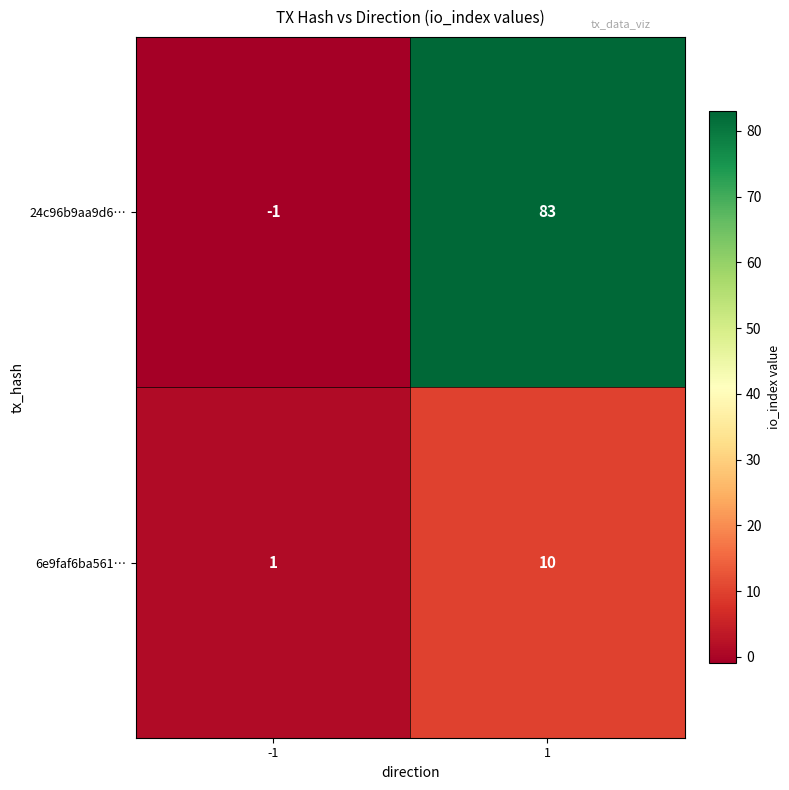

True or false: 6e9faf6ba561… has a value of 4 at 1.

False